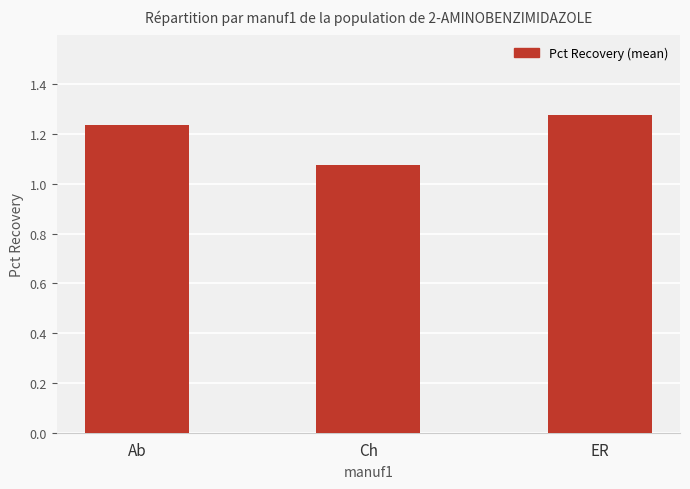

Is it true that the value at Ch is 1.4?

False